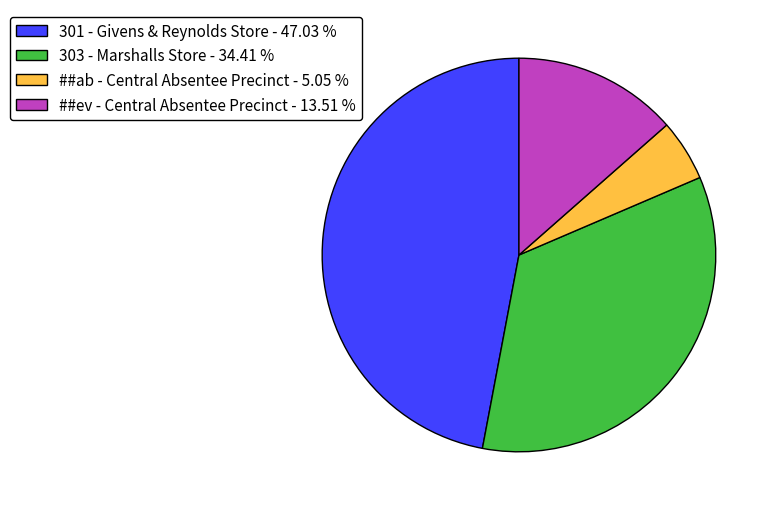

True or false: 301 - Givens & Reynolds Store accounts for 47% of the total.

True